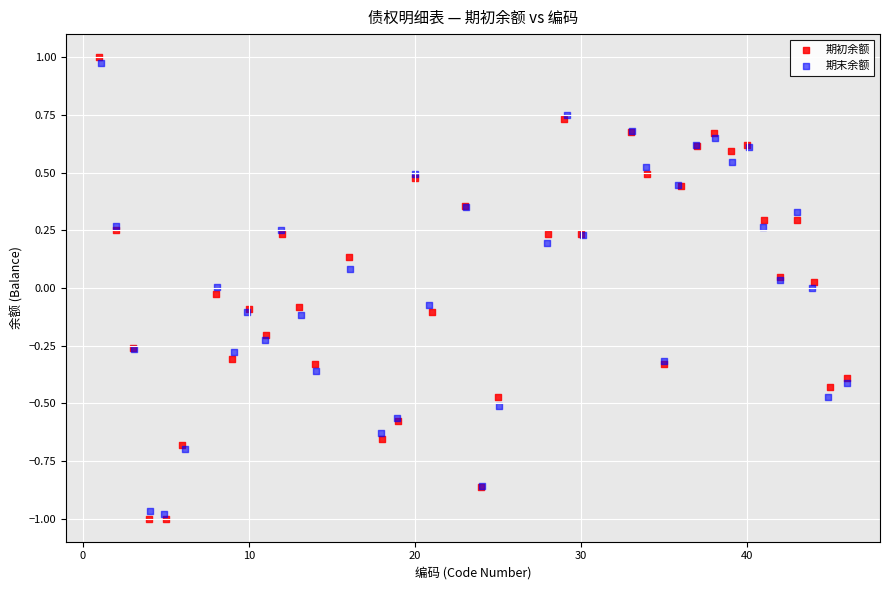

Which series reaches the minimum Y coordinate?

期初余额